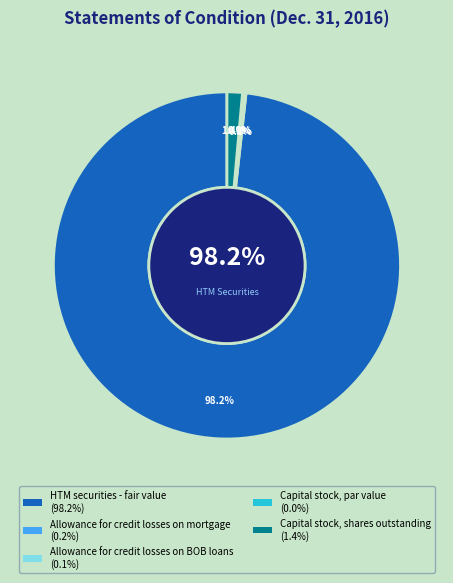

The Capital stock, par value slice represents 0% of the pie. True or false?

True